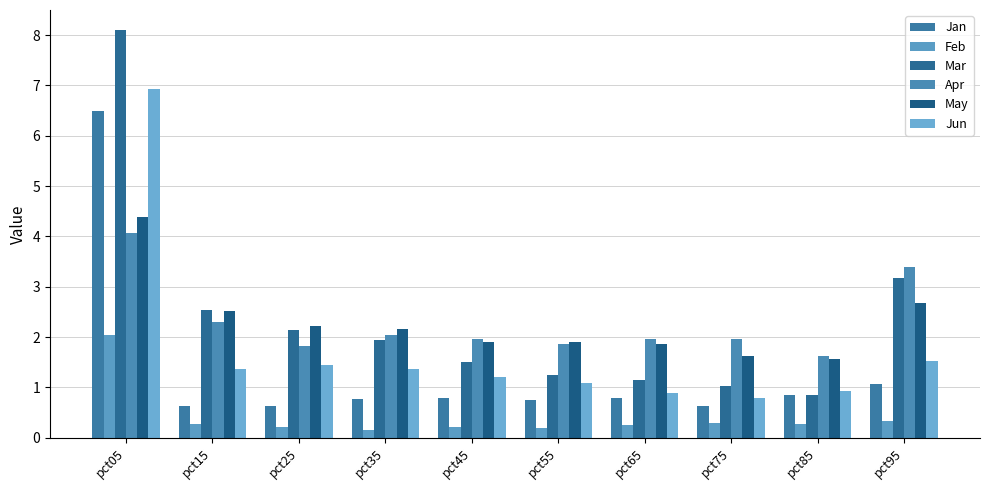

Which series has the largest total across all categories?

Mar